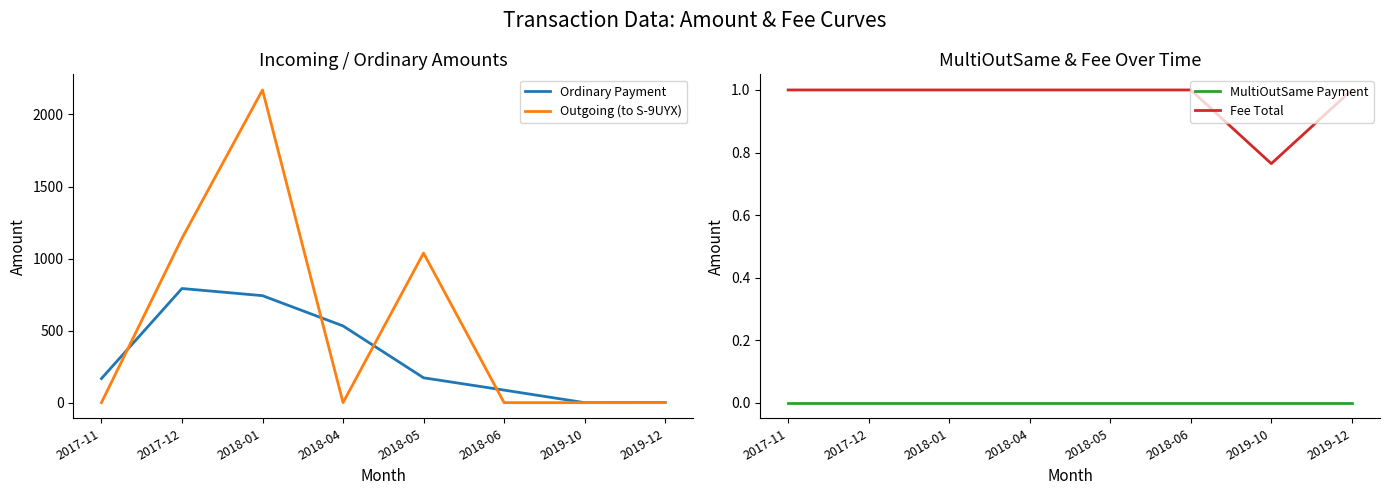

List the labels in order of MultiOutSame Payment value, largest first.

2019-10, 2017-11, 2017-12, 2018-01, 2018-04, 2018-05, 2018-06, 2019-12